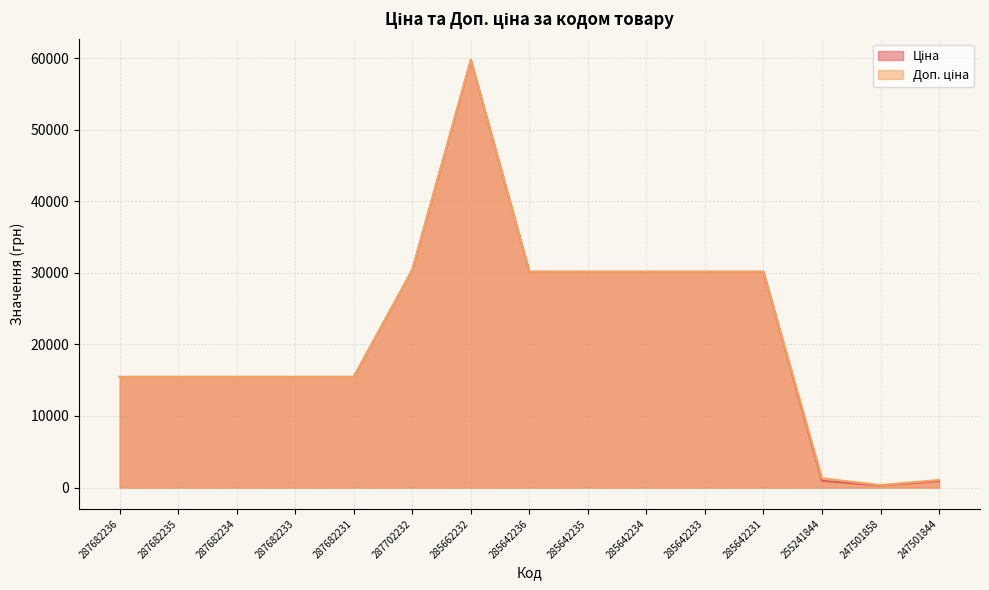

Does the chart display data point markers on the line(s)?

No